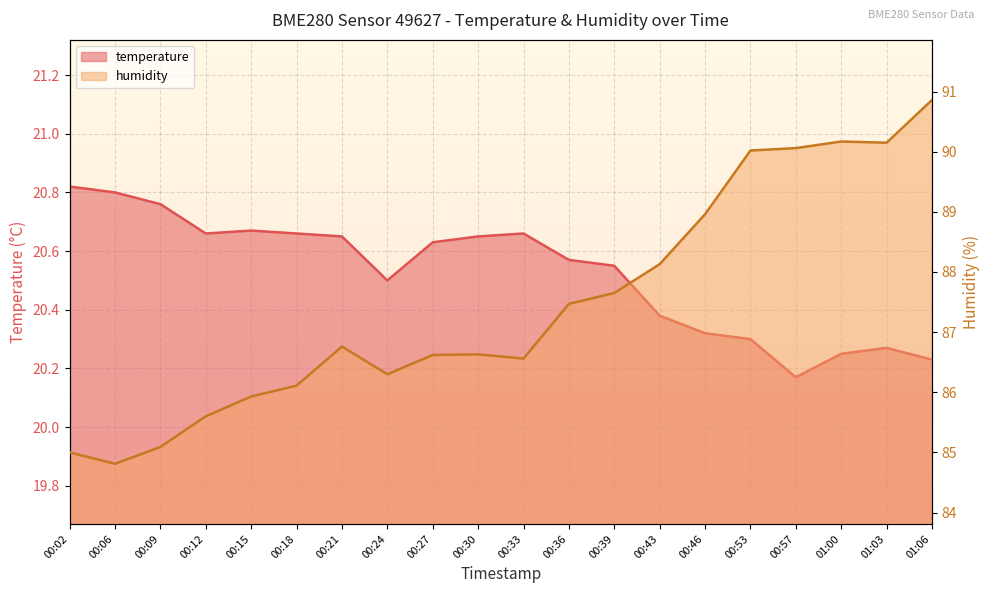

At how many categories does at least one series exceed 37?

20